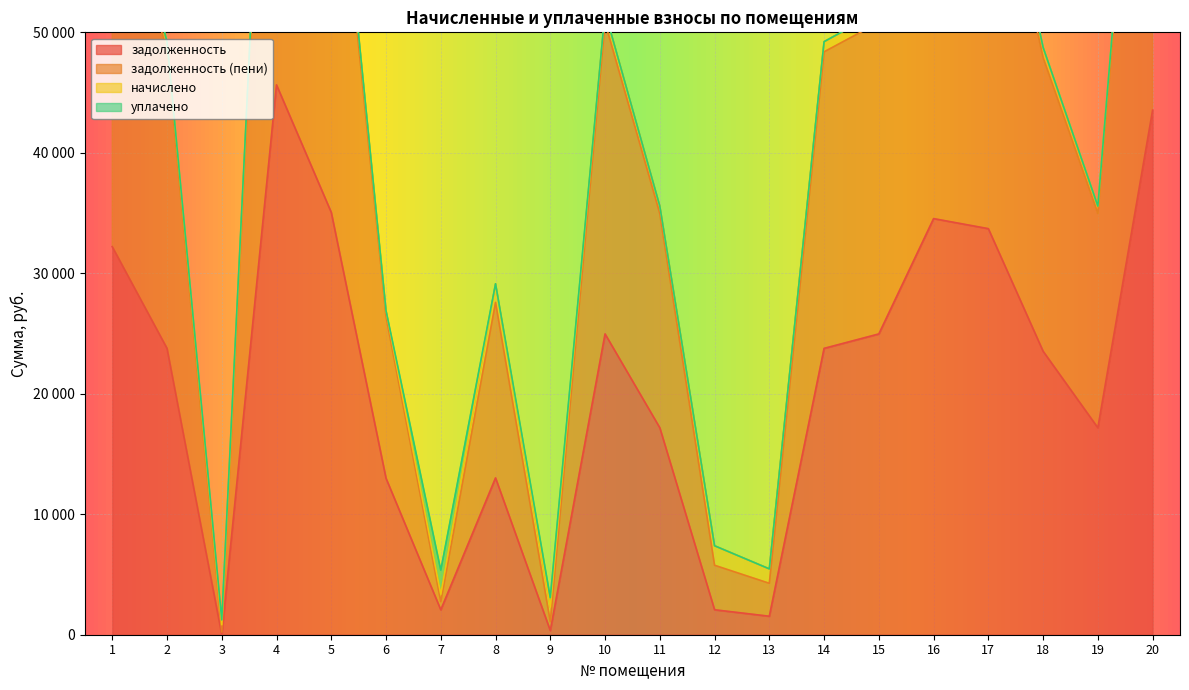

True or false: задолженность has a value of 15342.7 at 10.

False